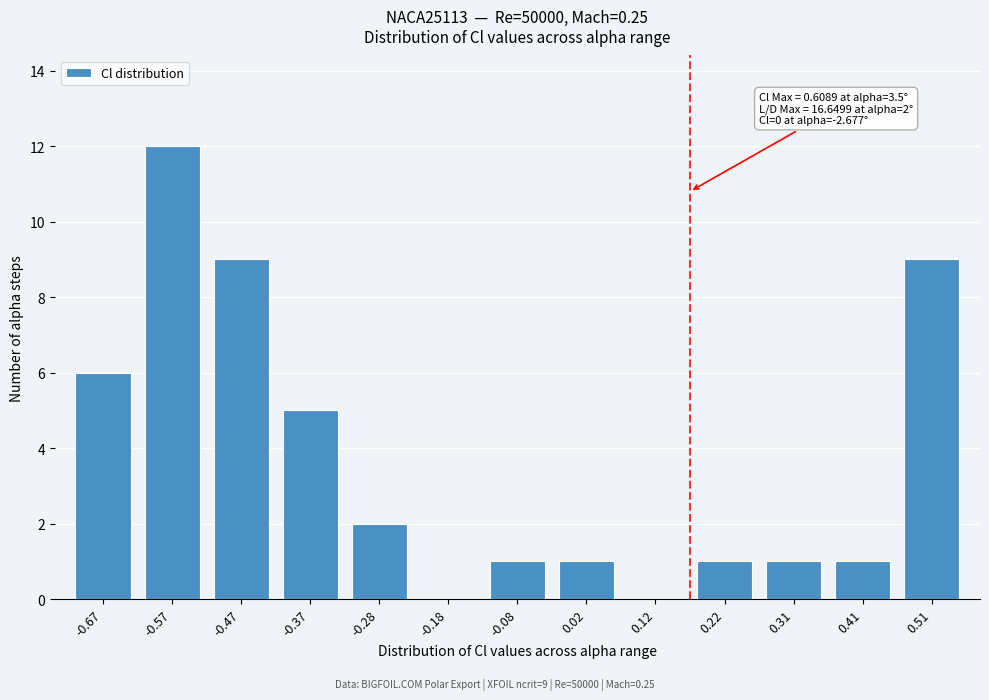

Reading left to right, what are all the values shown in this chart?

-0.67=6	-0.57=12	-0.47=9	-0.37=5	-0.28=2	-0.18=0	-0.08=1	0.02=1	0.12=0	0.22=1	0.31=1	0.41=1	0.51=9